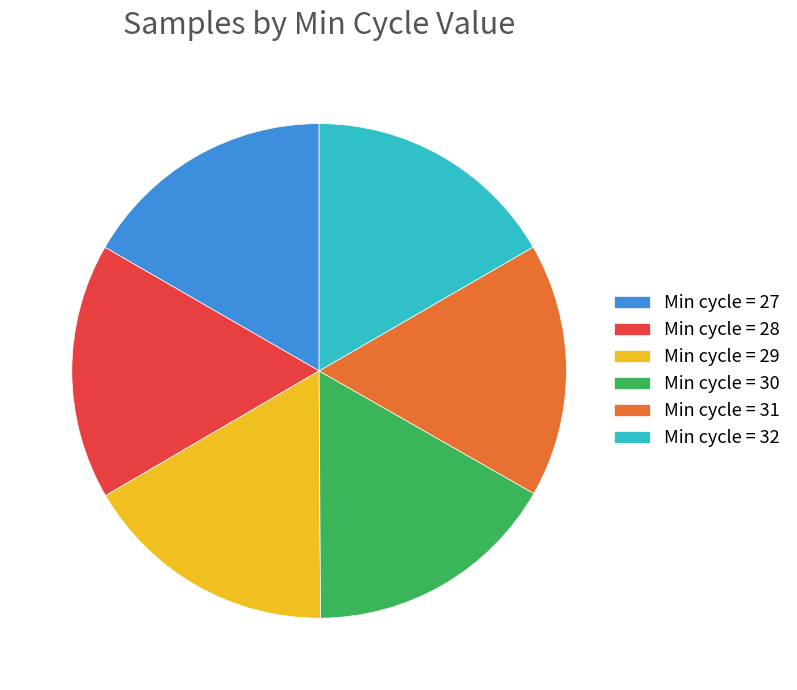

Combined, do Min cycle = 28 and Min cycle = 30 account for over 50%?

No